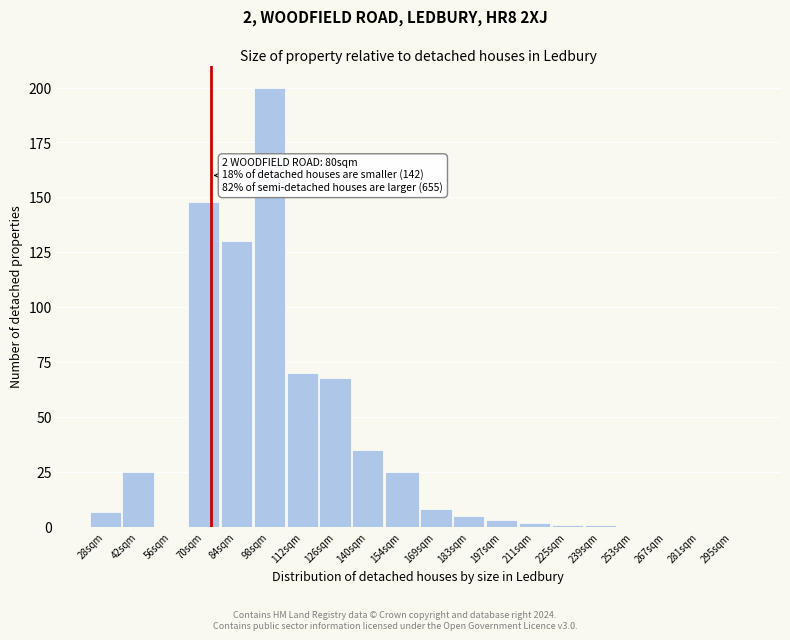

Reading left to right, what are all the values shown in this chart?

28sqm=7	42sqm=25	56sqm=0	70sqm=148	84sqm=130	98sqm=200	112sqm=70	126sqm=68	140sqm=35	154sqm=25	169sqm=8	183sqm=5	197sqm=3	211sqm=2	225sqm=1	239sqm=1	253sqm=0	267sqm=0	281sqm=0	295sqm=0